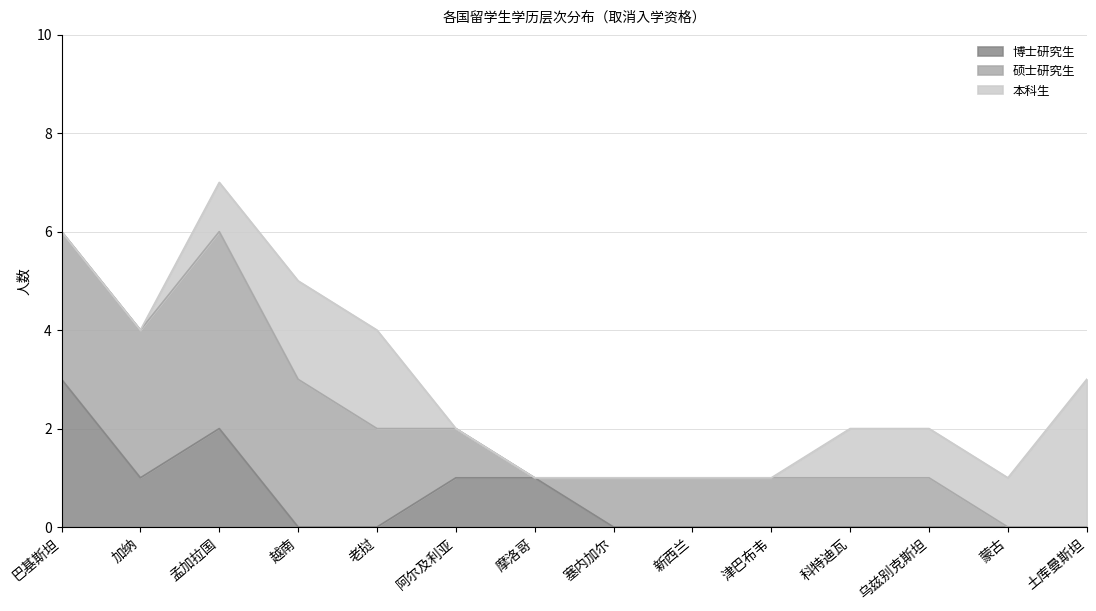

Which category has the lowest value across all series?

越南